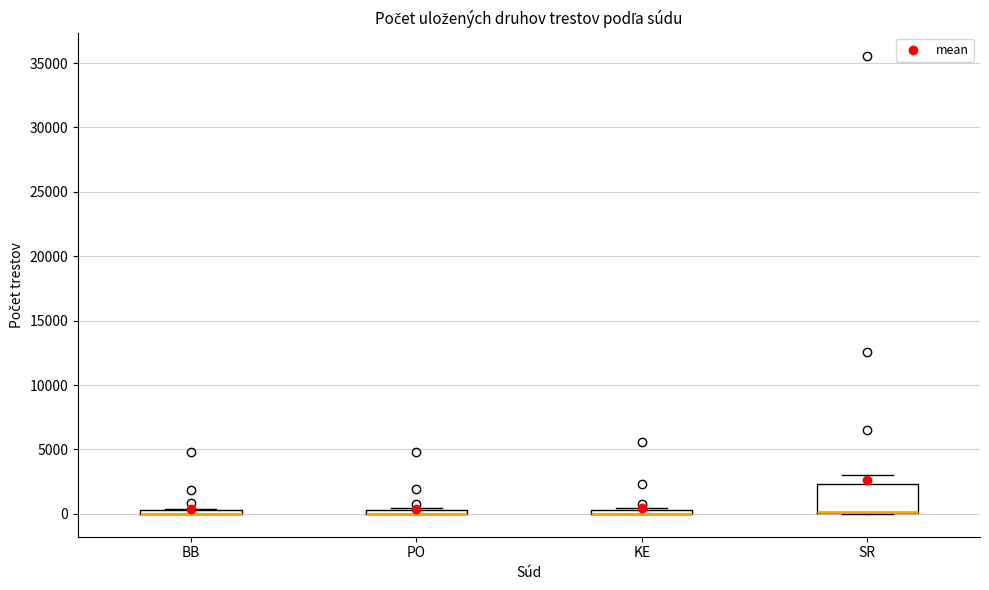

Where is the upper edge of the box for KE on the y-axis? The values are not printed on the chart, so give them approximately, as read against the axis.

500